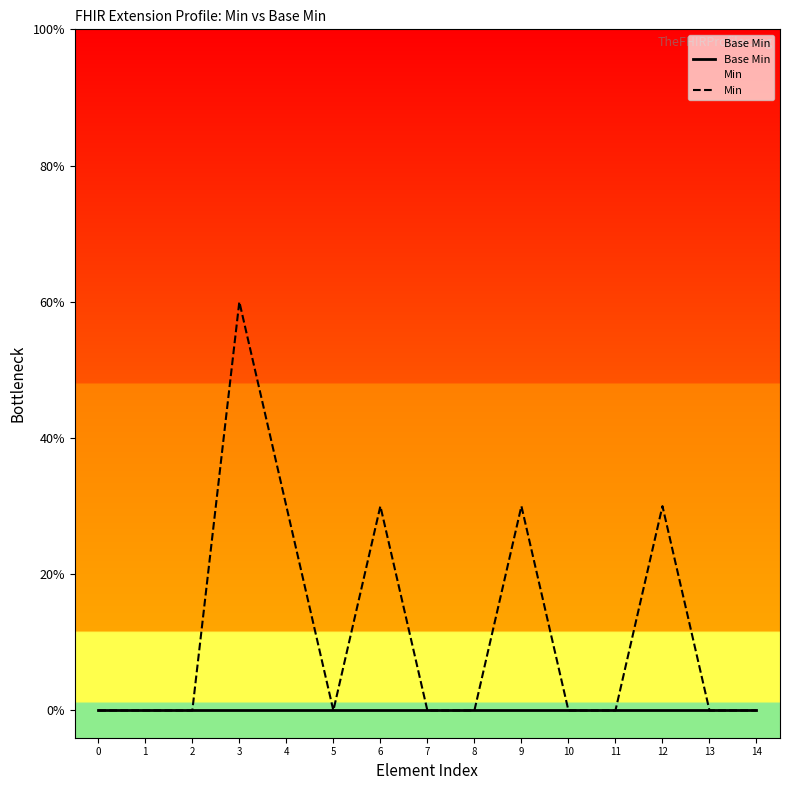

How many lines are shown in the chart?

2